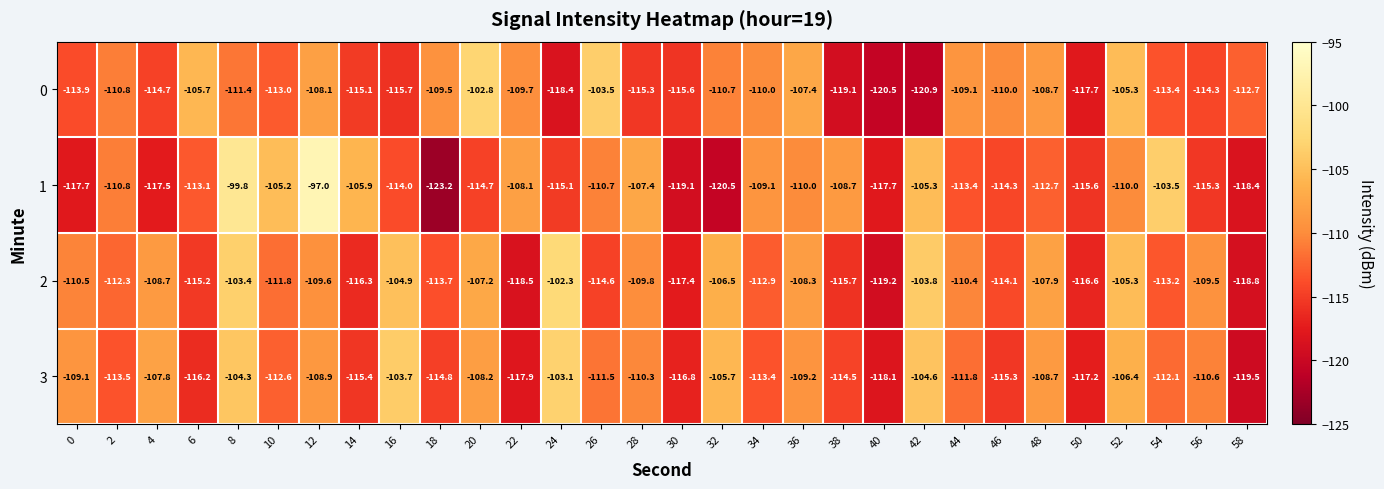

What is the spread (max minus min) of values at 50?

2.1